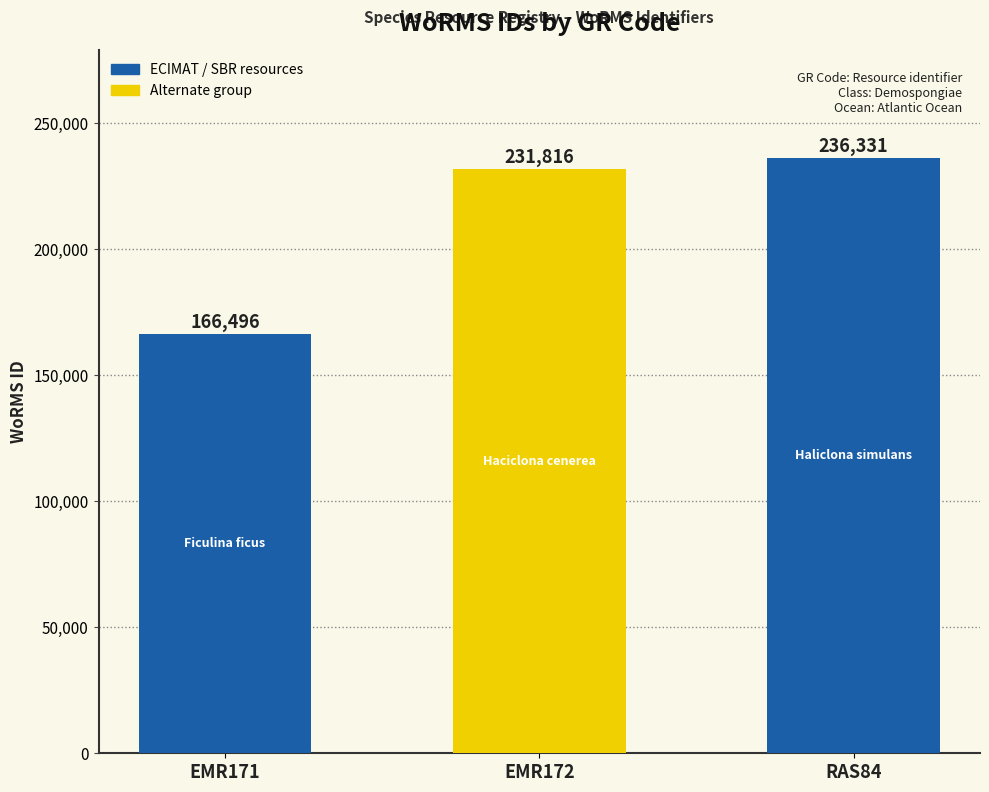

What is the difference between the maximum and minimum values?

69835